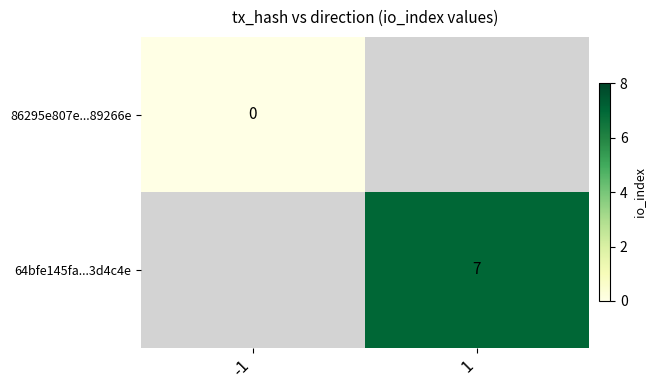

Is it true that 64bfe145fa...3d4c4e equals 12 at 1?

False